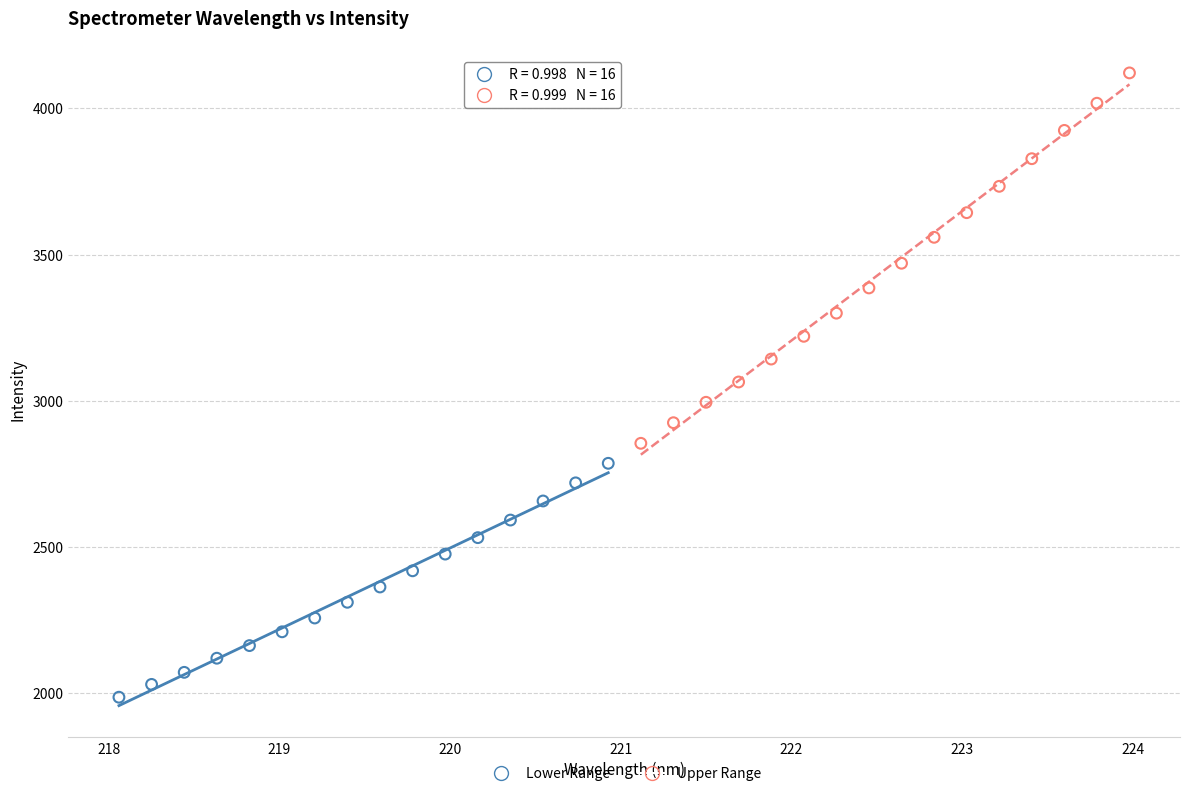

What are all the series names shown in the legend?

Lower Range, Upper Range